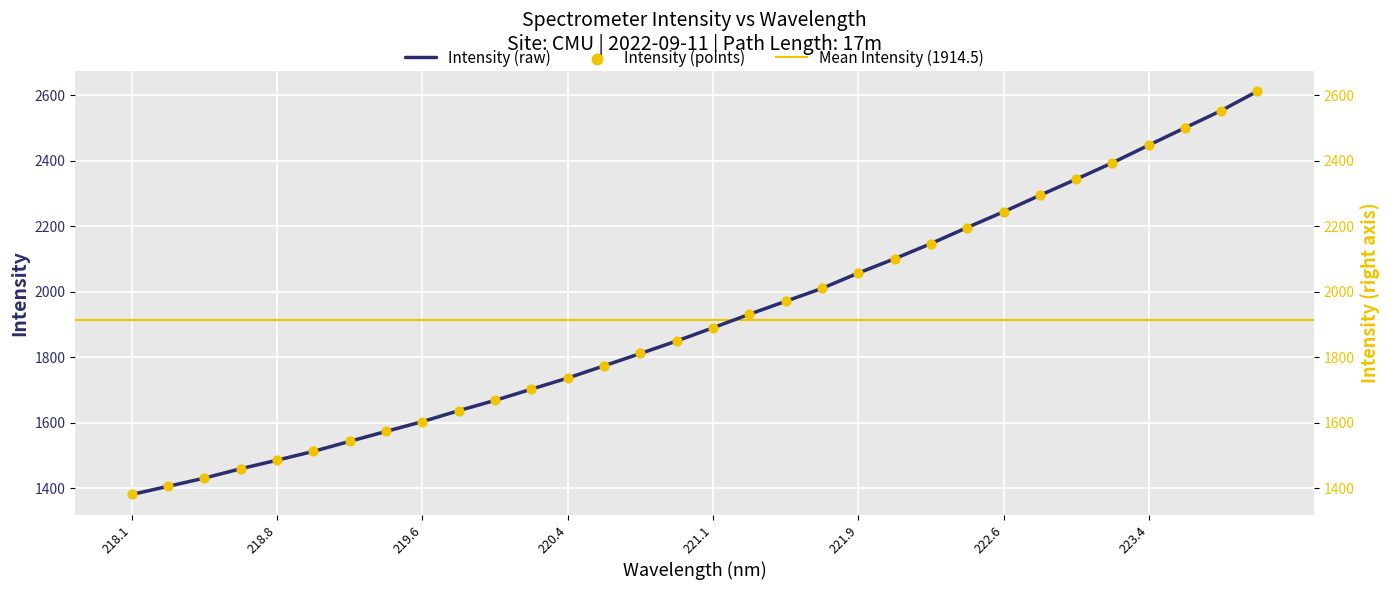

Approximately how many times larger is the value at 221.4993 compared to 218.6332?

1.4